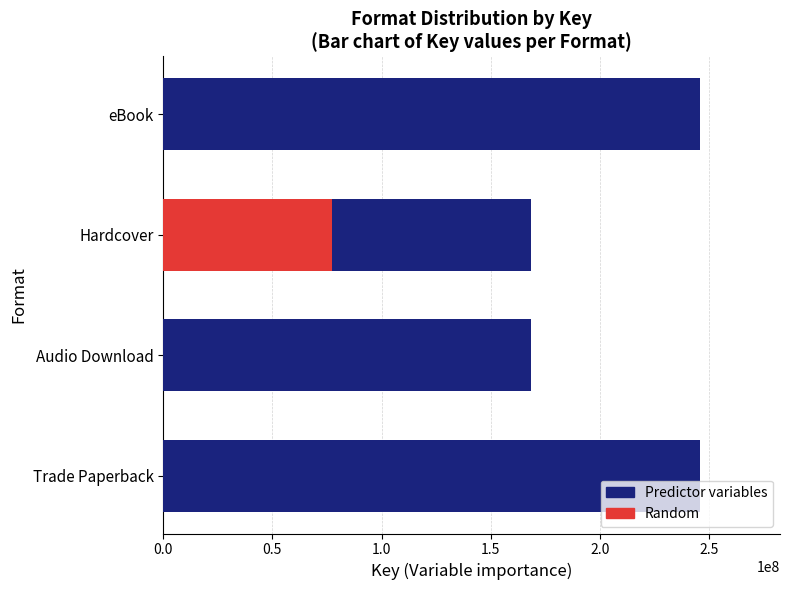

How many Random values are between 0 and 77373726?

4